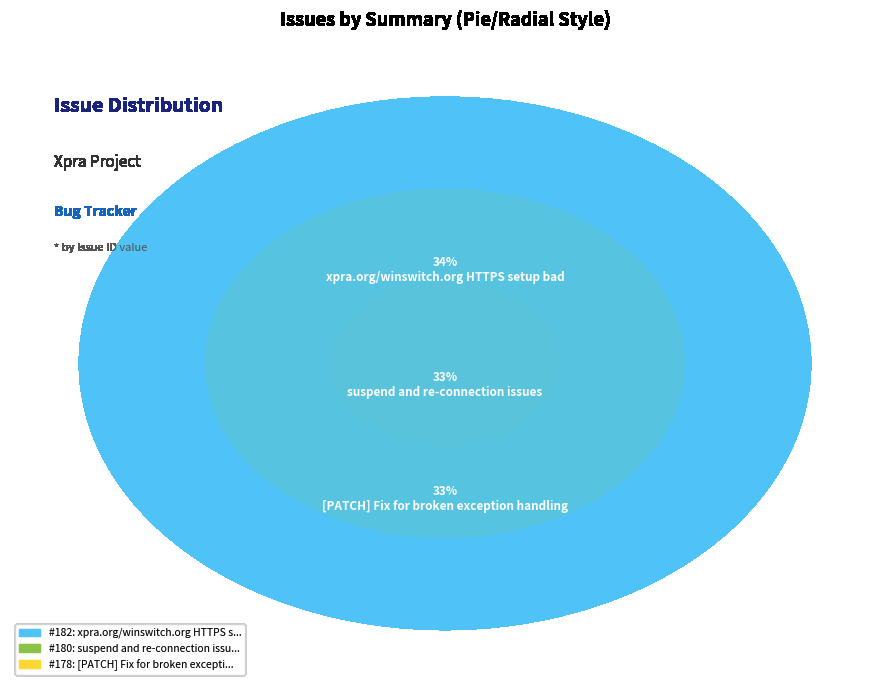

Rank the categories by value from highest to lowest.

xpra.org/winswitch.org HTTPS setup bad, suspend and re-connection issues, [PATCH] Fix for broken exception handling